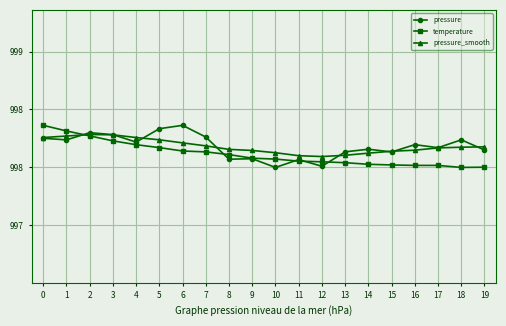

What are all the series names shown in the legend?

pressure, temperature, pressure_smooth